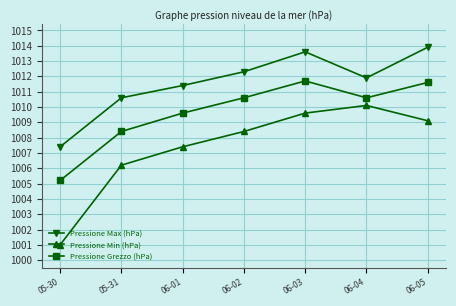

True or false: Pressione Grezzo (hPa) and Pressione Min (hPa) cross at least once.

False